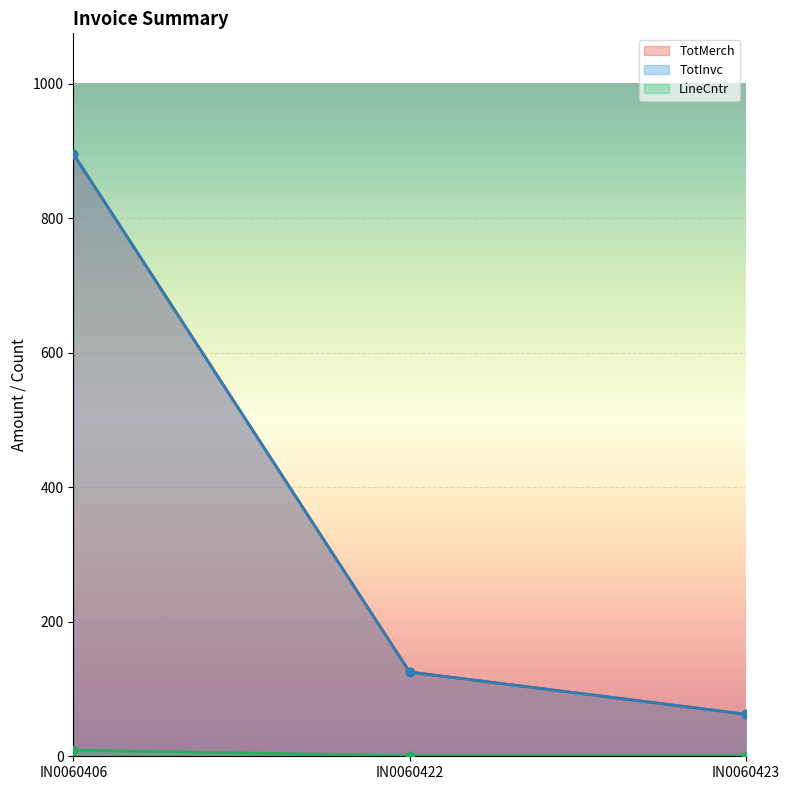

What is the sum of the LineCntr values at IN0060406 and IN0060423?

10.0